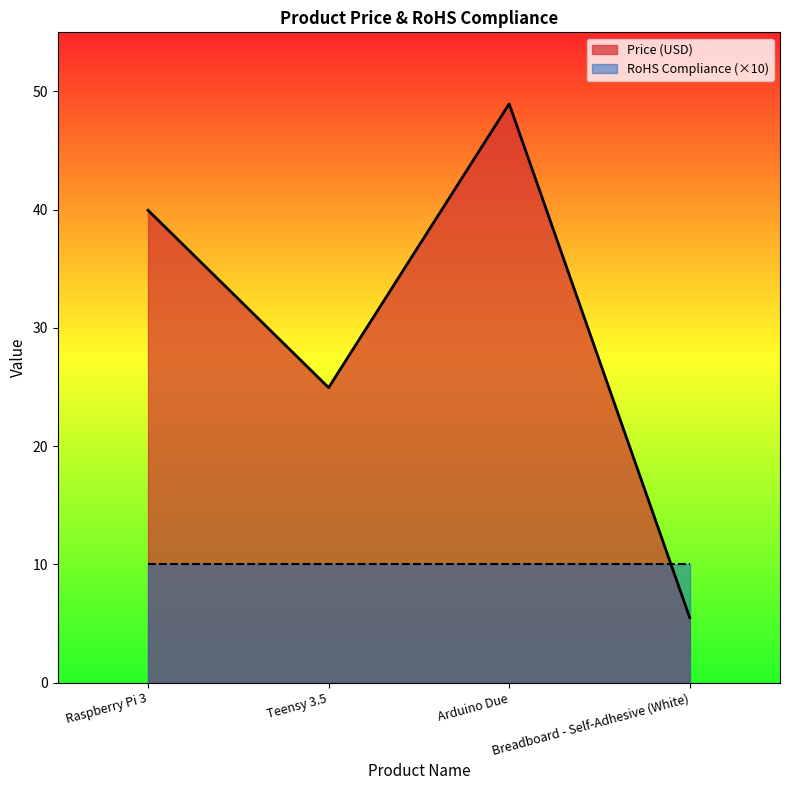

What is the minimum value shown in the chart?

5.5